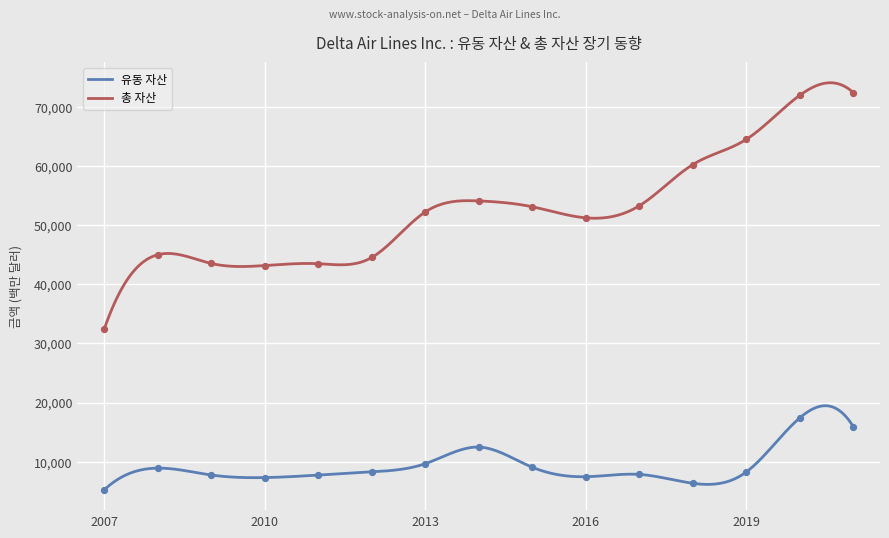

Which series reaches the maximum Y coordinate?

총 자산